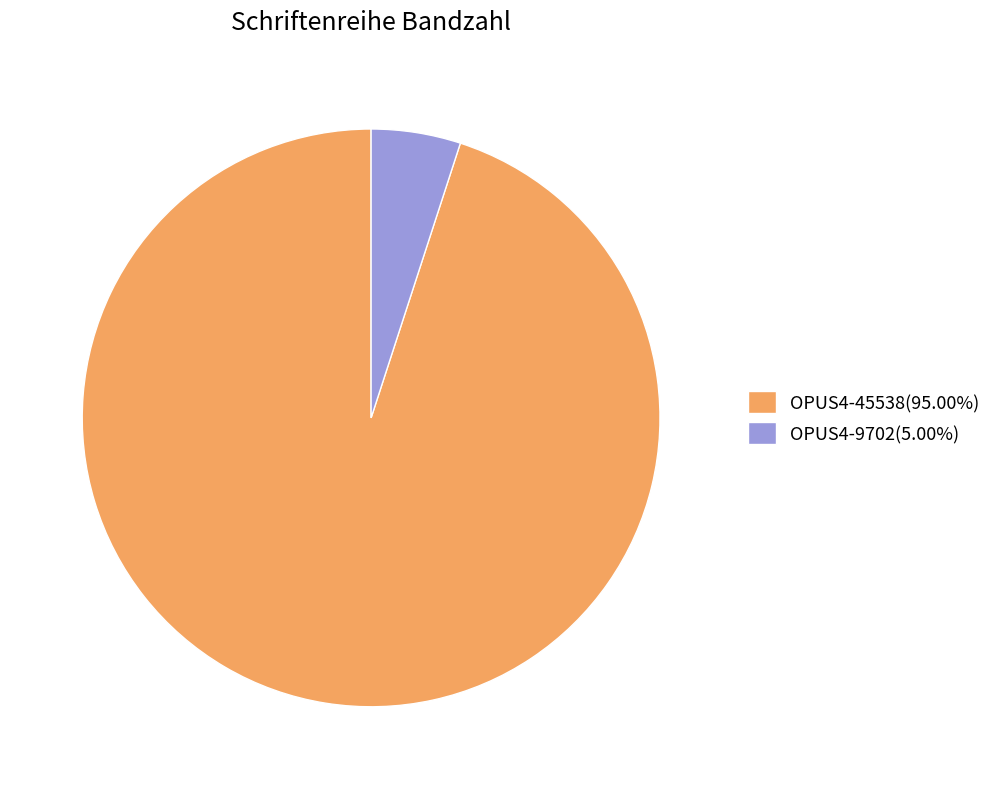

Is there a majority slice in this chart?

Yes